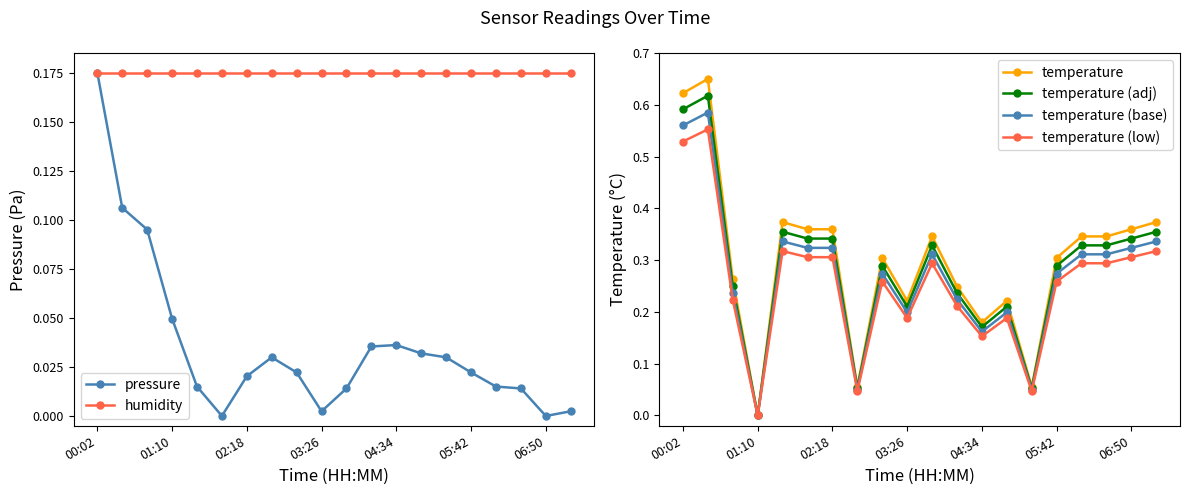

Is it true that temperature equals 0.5 at 16?

False